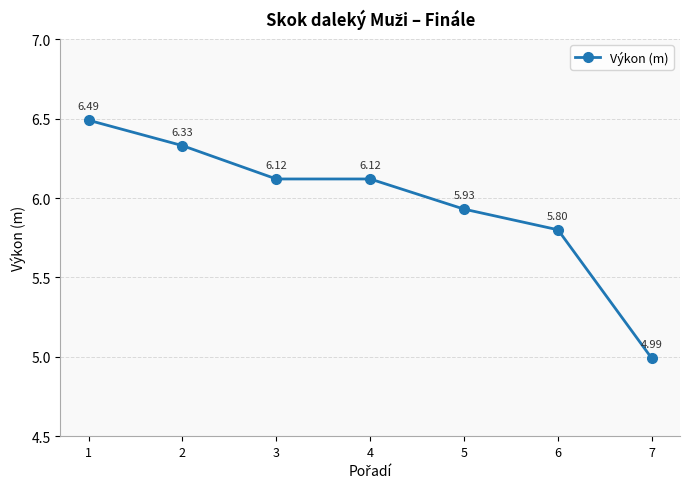

Count the number of values greater than 6.

4